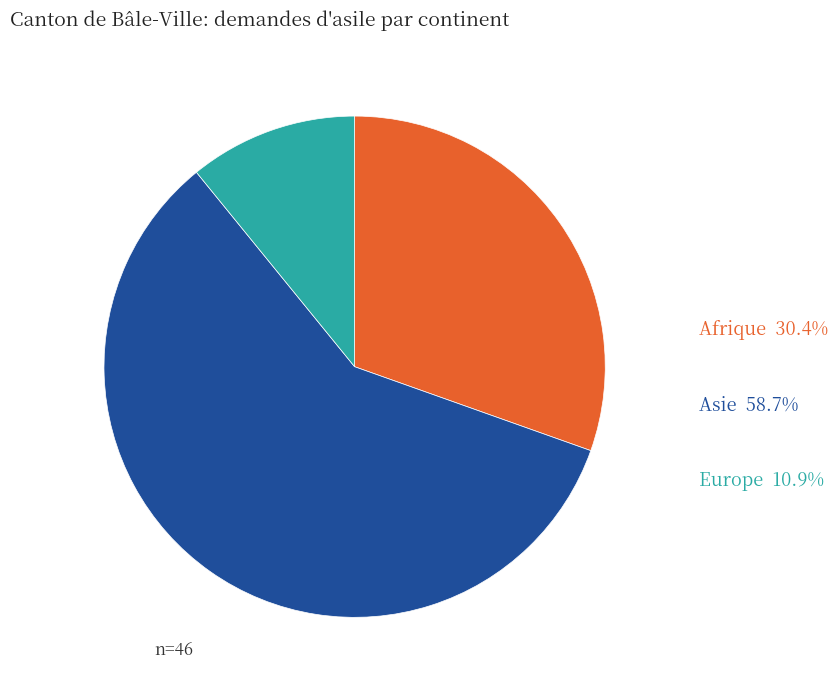

Is there any slice that represents more than half of the pie?

Yes